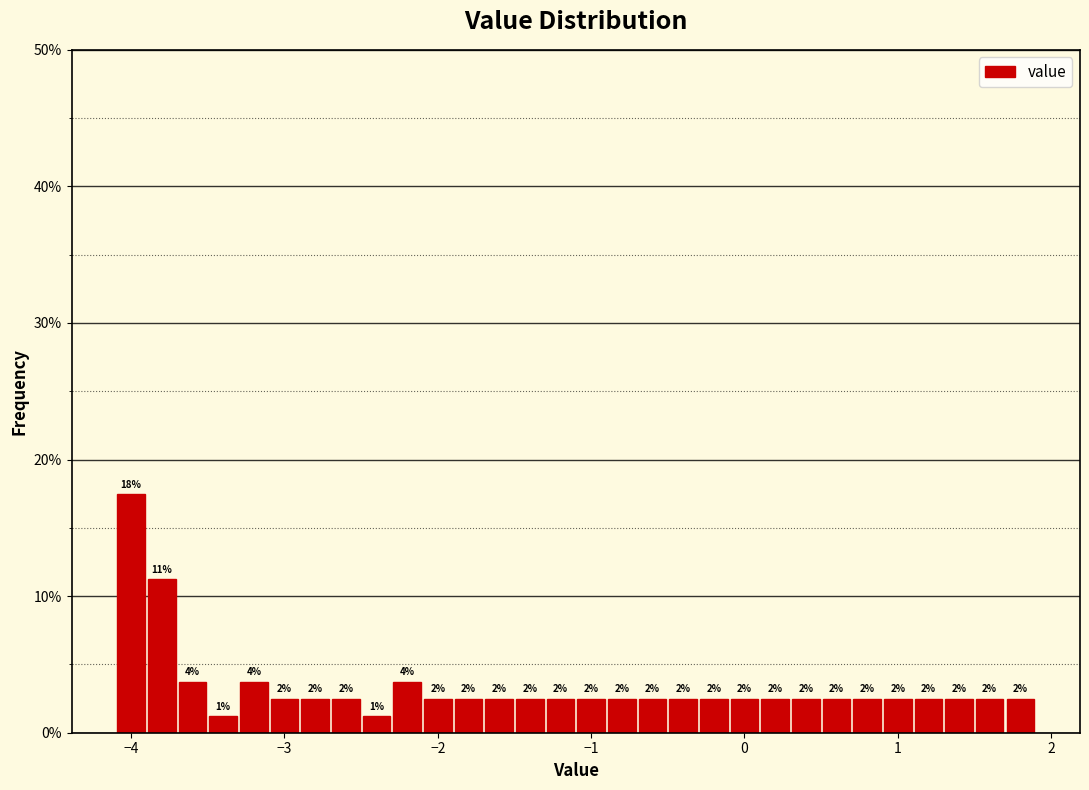

Read against the x-axis, roughly where is the centre of the tallest bar?

-4.0